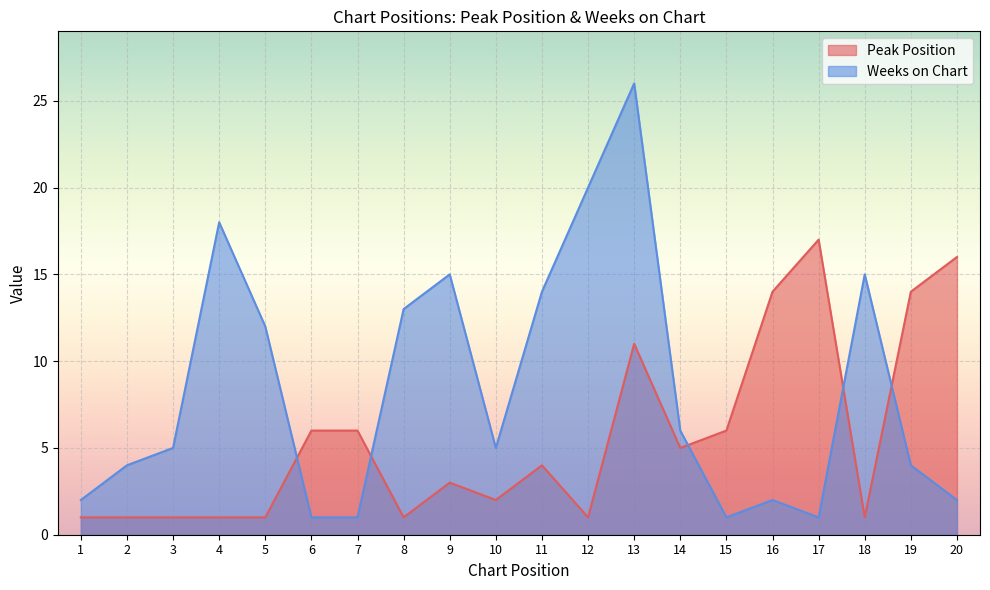

Where is the first local minimum for Peak Position?

8